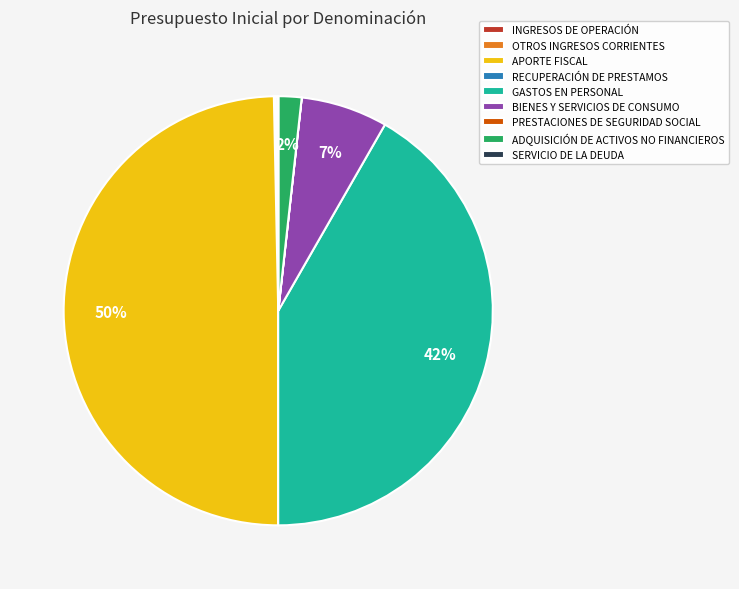

The APORTE FISCAL slice represents 61% of the pie. True or false?

False